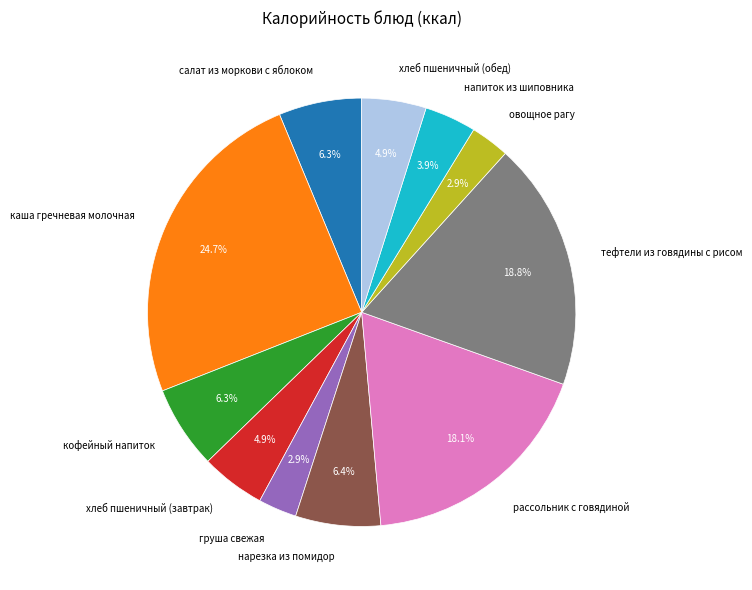

Is there a majority slice in this chart?

No